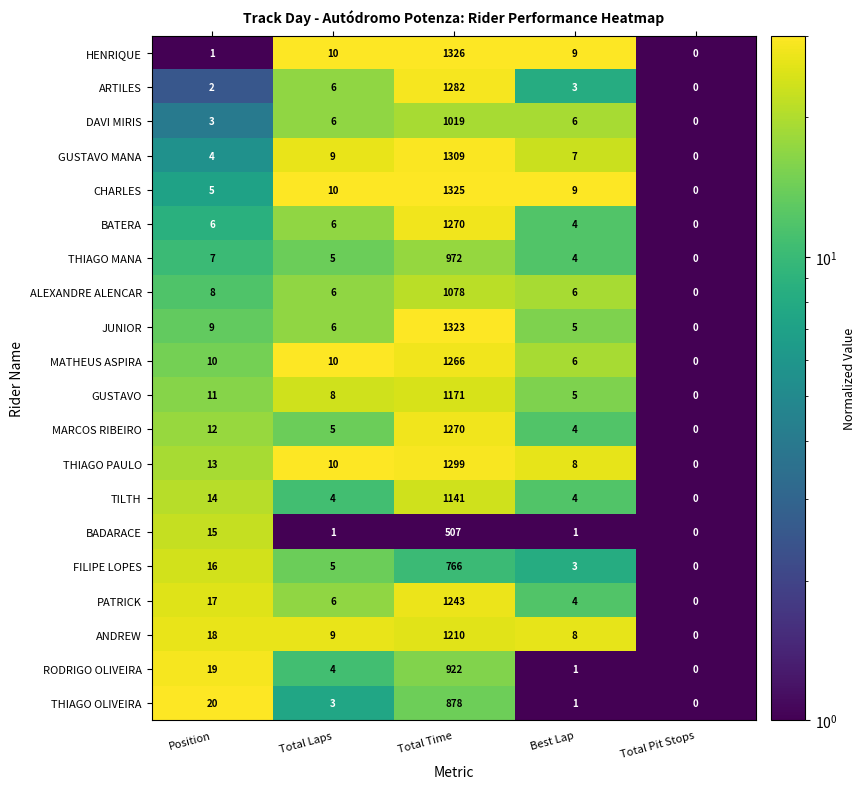

Where is ALEXANDRE ALENCAR nearest to the value 539?

Position